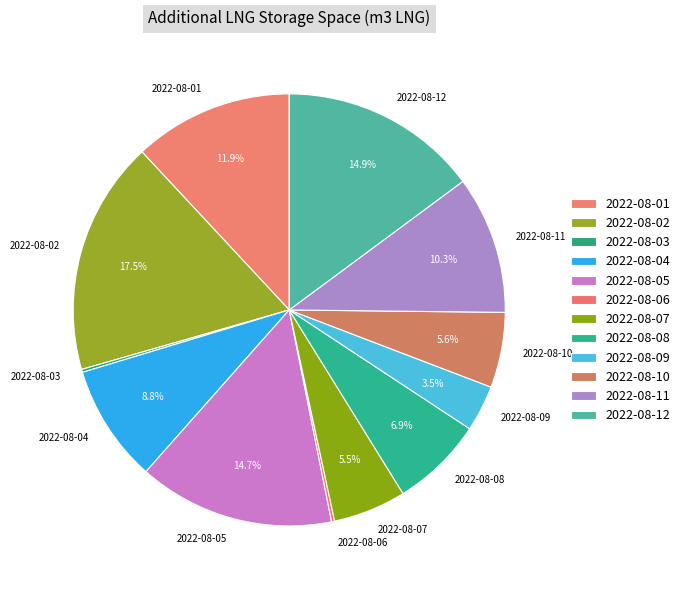

Which has a higher value, 2022-08-05 or 2022-08-10?

2022-08-05